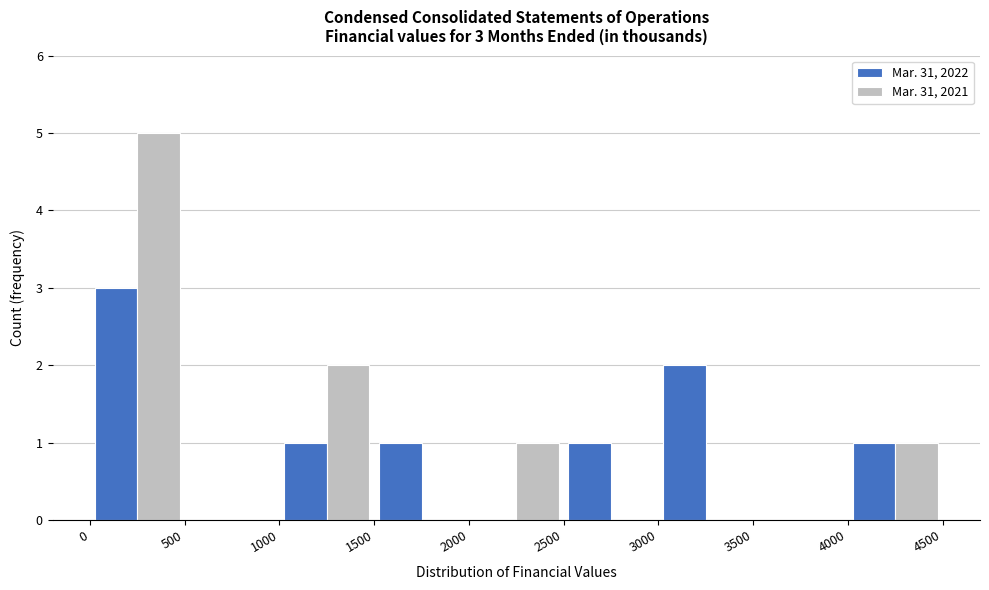

In the Mar. 31, 2022 series, which range on the x-axis has the tallest bar?

0 to 500